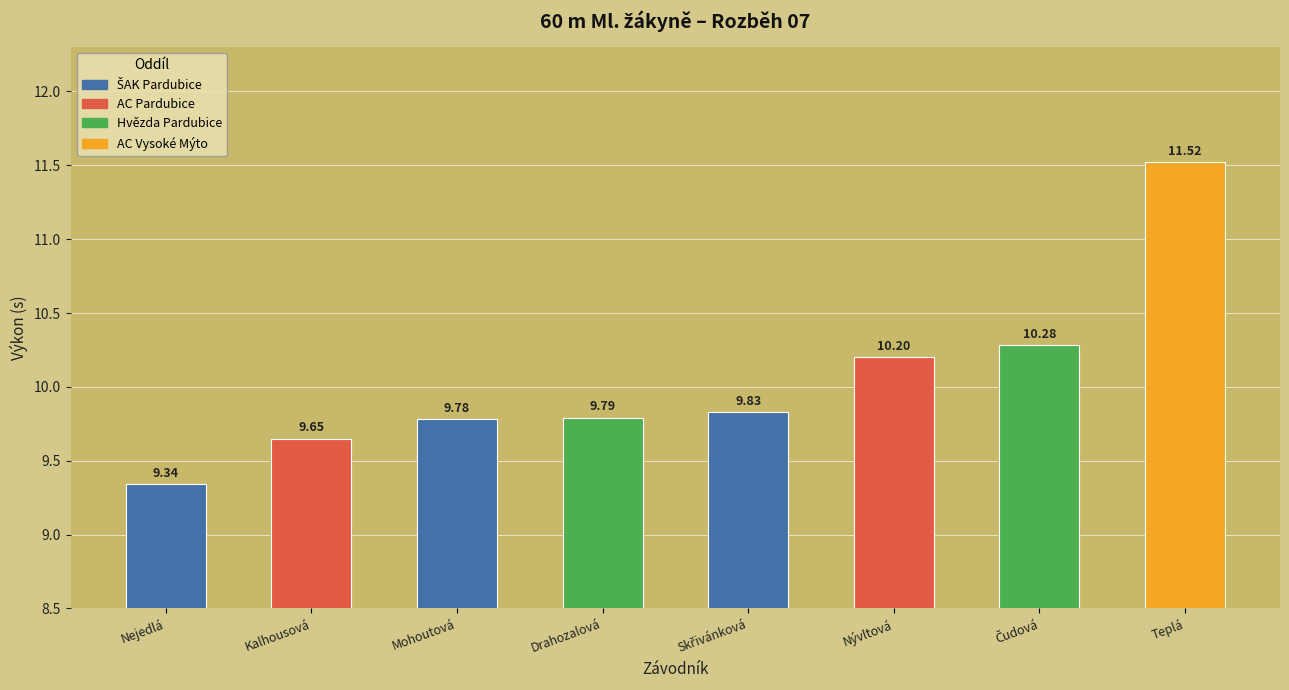

What is the change in value from Kalhousová to Teplá?

+1.9